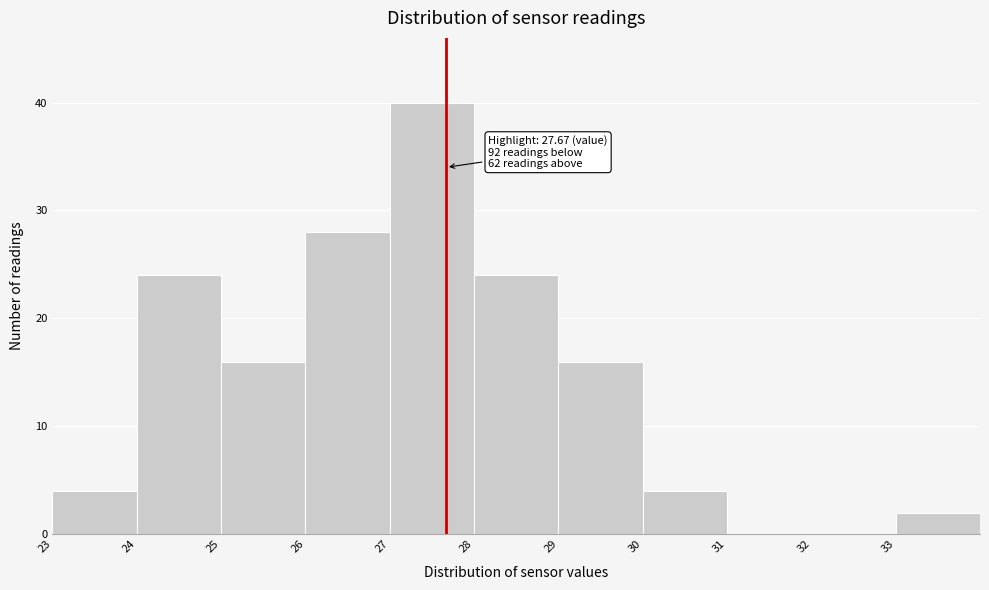

Over which range of the x-axis is the bar tallest?

27 to 28